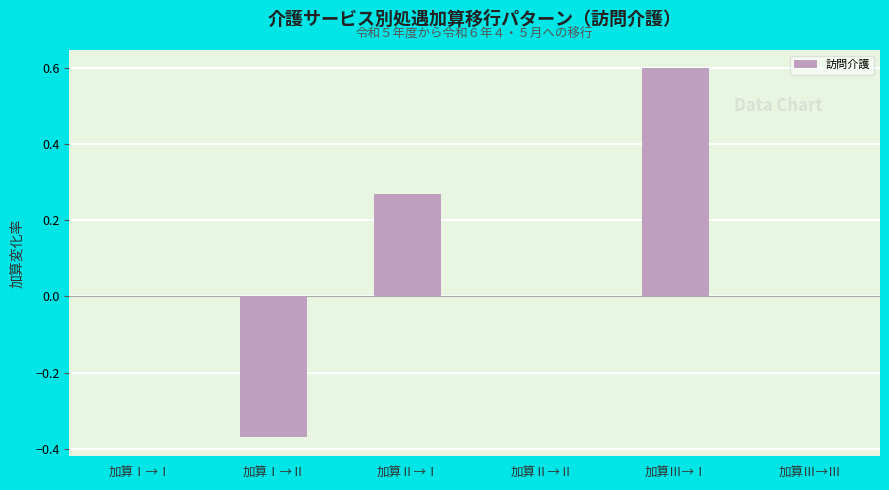

Count the number of categories in the chart.

6